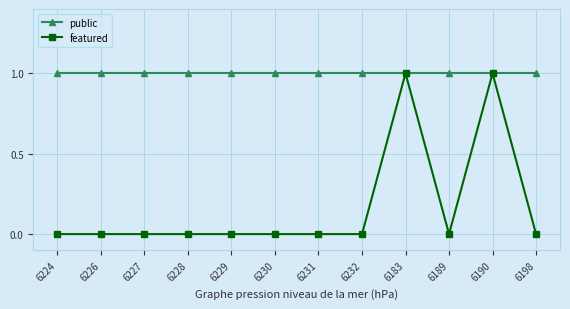

Reading left to right, list all the values displayed in this chart.

public: 6224=1	6226=1	6227=1	6228=1	6229=1	6230=1	6231=1	6232=1	6183=1	6189=1	6190=1	6198=1
featured: 6224=0	6226=0	6227=0	6228=0	6229=0	6230=0	6231=0	6232=0	6183=1	6189=0	6190=1	6198=0